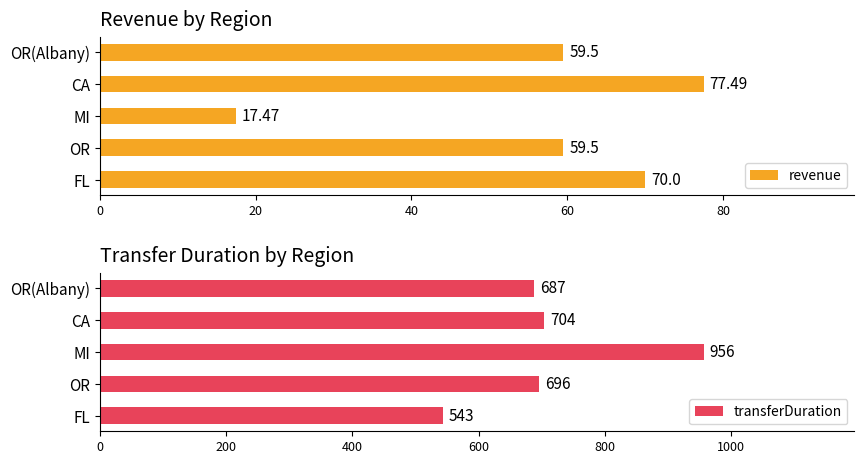

What is the difference between the second highest and minimum values in the revenue series?

52.5